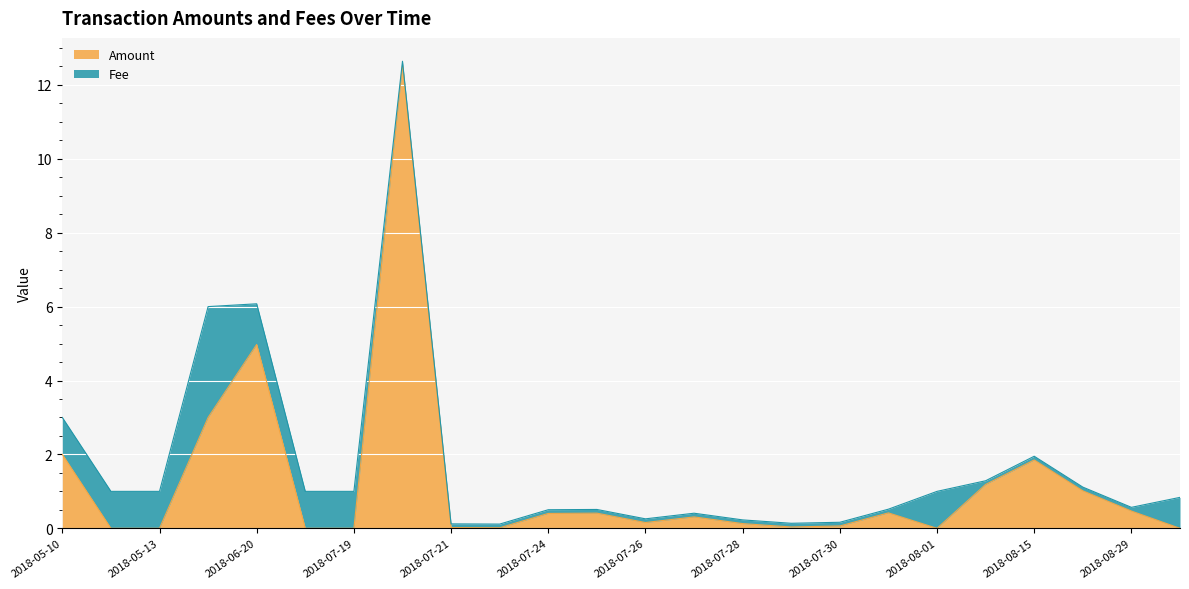

Rank the categories by value from highest to lowest.

2018-07-20, 2018-06-20, 2018-05-30, 2018-05-10, 2018-08-15, 2018-08-08, 2018-08-22, 2018-08-29, 2018-07-31, 2018-07-25, 2018-07-24, 2018-07-27, 2018-07-26, 2018-07-28, 2018-07-30, 2018-07-29, 2018-07-21, 2018-07-23, 2019-10-04, 2018-05-12, 2018-05-13, 2018-07-17, 2018-07-19, 2018-08-01